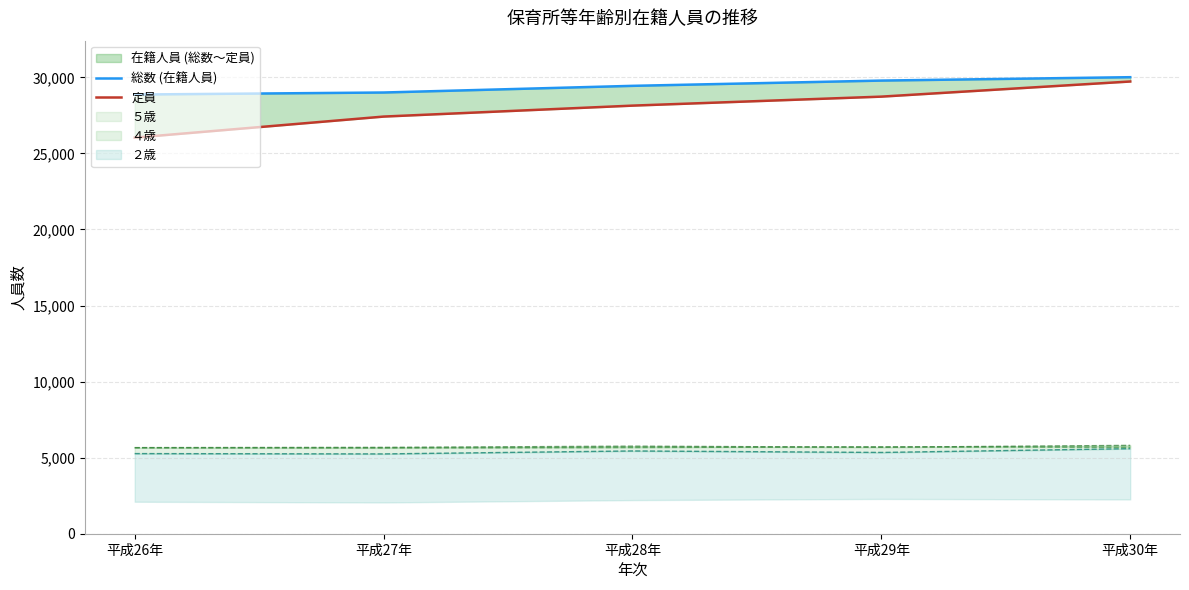

What is the difference between the maximum and second lowest values in the 定員 series?

2306